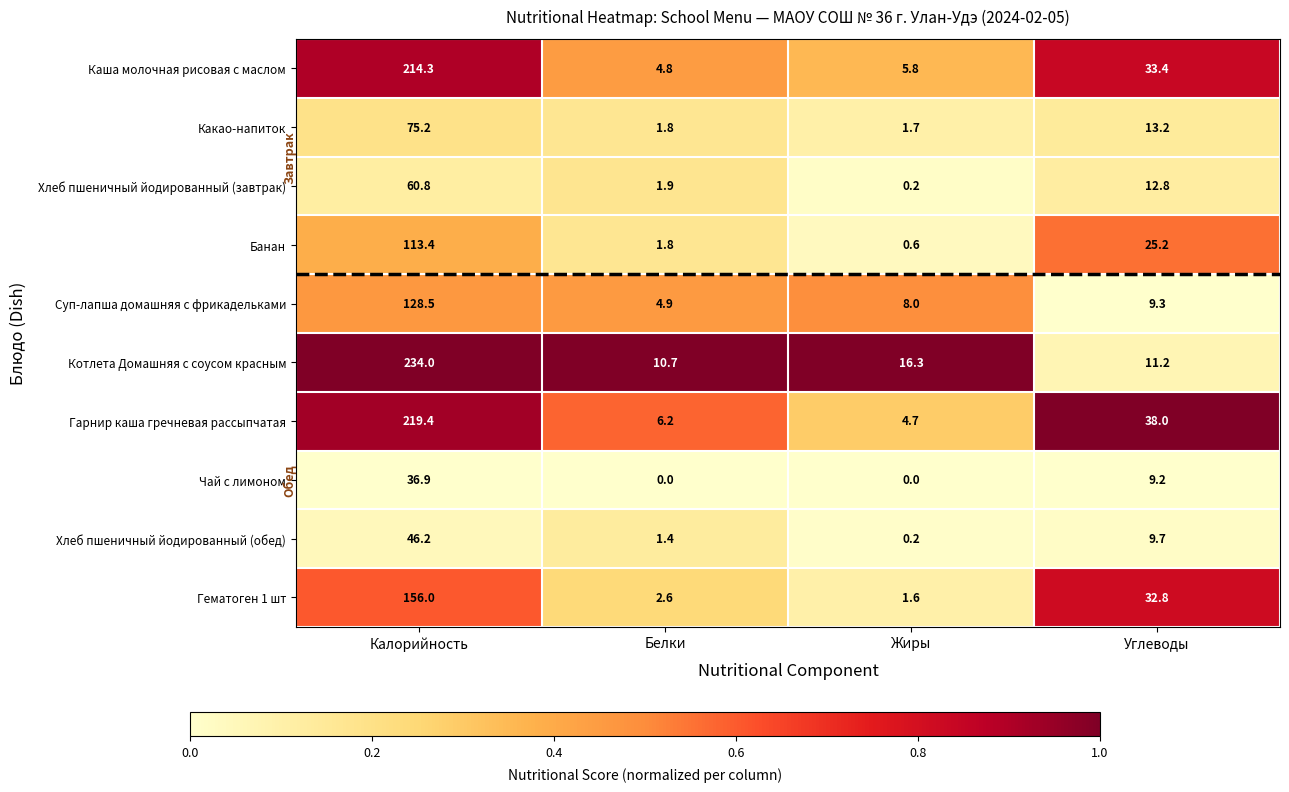

At which label does Каша молочная рисовая с маслом reach its peak?

Калорийность